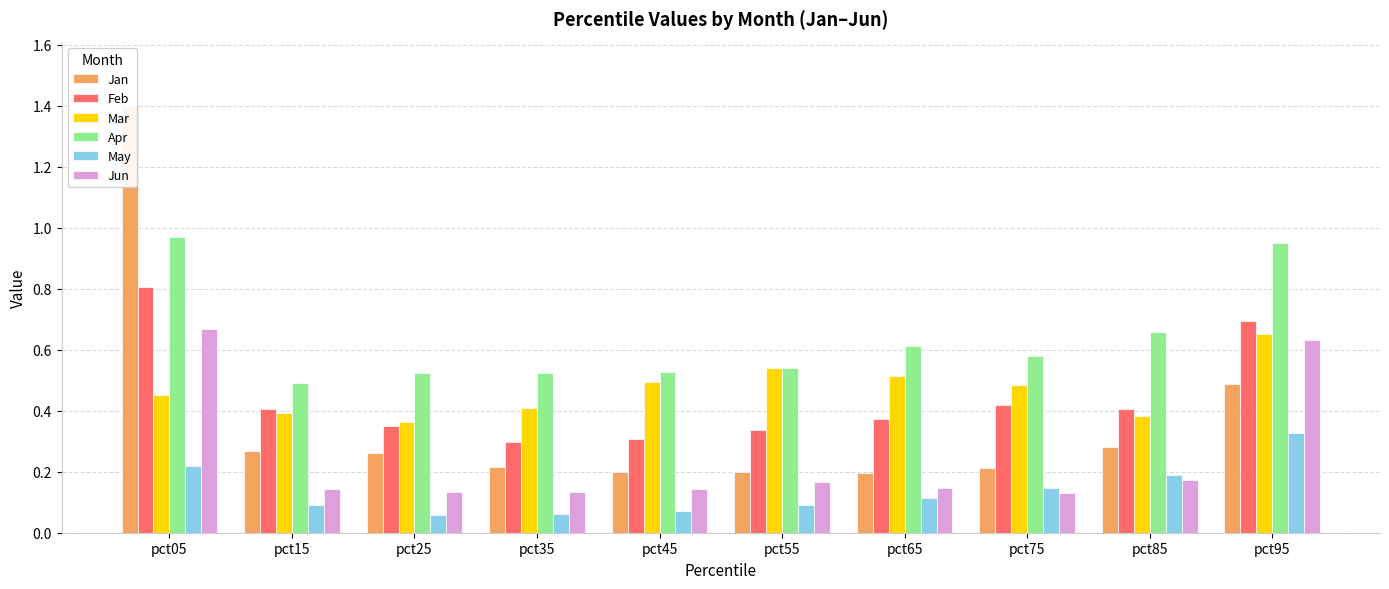

Reading left to right, what are all the values shown in this chart?

Jan: 1.4	0.3	0.3	0.2	0.2	0.2	0.2	0.2	0.3	0.5
Feb: 0.8	0.4	0.3	0.3	0.3	0.3	0.4	0.4	0.4	0.7
Mar: 0.5	0.4	0.4	0.4	0.5	0.5	0.5	0.5	0.4	0.7
Apr: 1.0	0.5	0.5	0.5	0.5	0.5	0.6	0.6	0.7	0.9
May: 0.2	0.1	0.1	0.1	0.1	0.1	0.1	0.1	0.2	0.3
Jun: 0.7	0.1	0.1	0.1	0.1	0.2	0.1	0.1	0.2	0.6